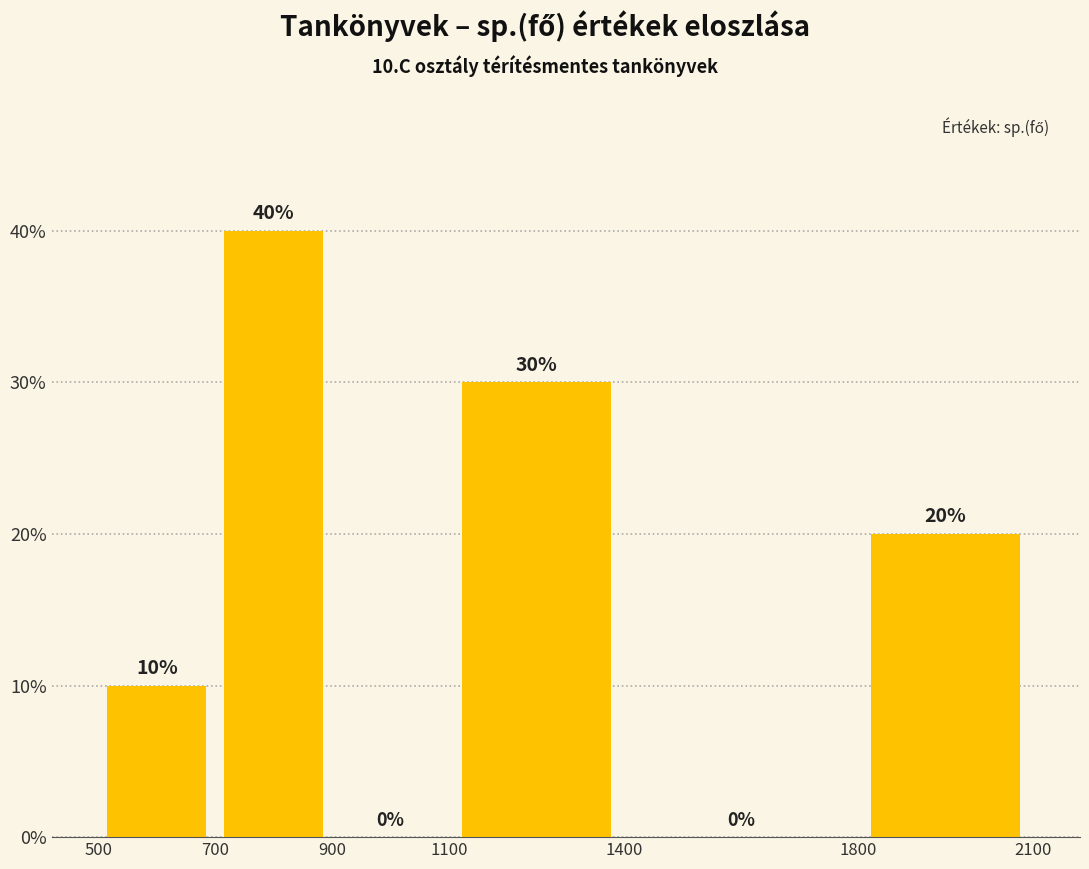

Over which range of the x-axis is the bar tallest?

700 to 900